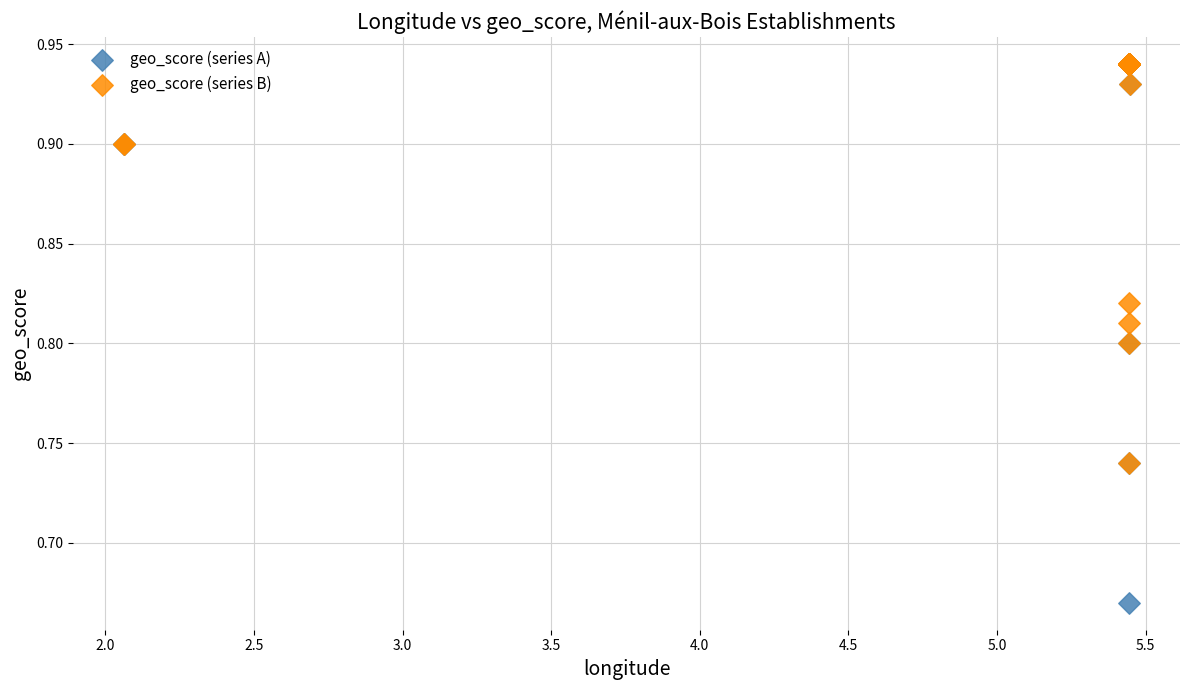

What are all the series names shown in the legend?

geo_score (series A), geo_score (series B)